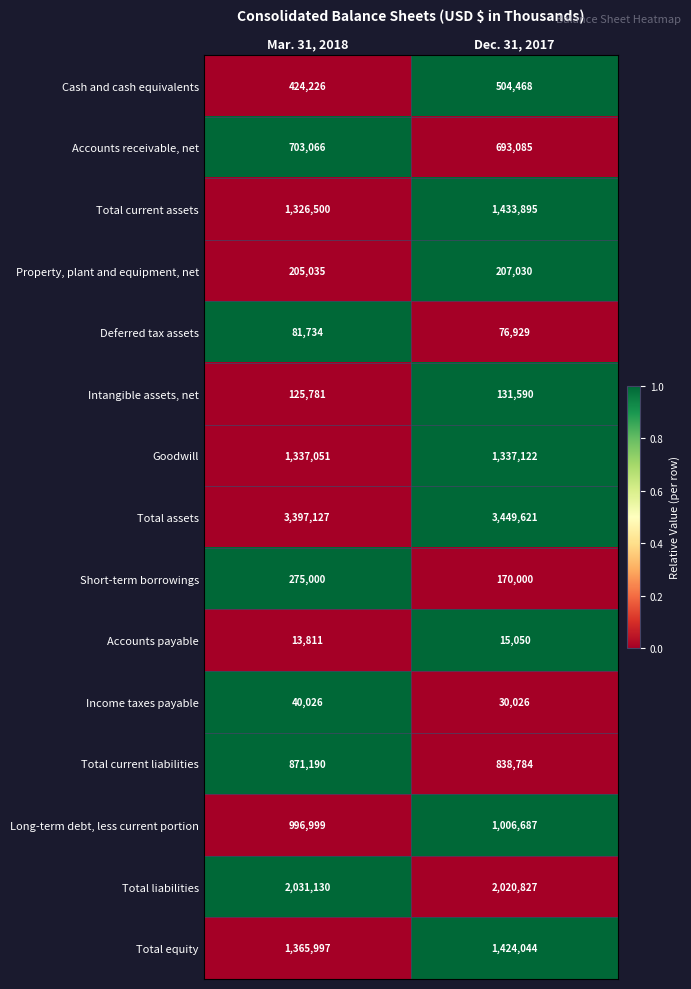

Count the number of categories in the chart.

2